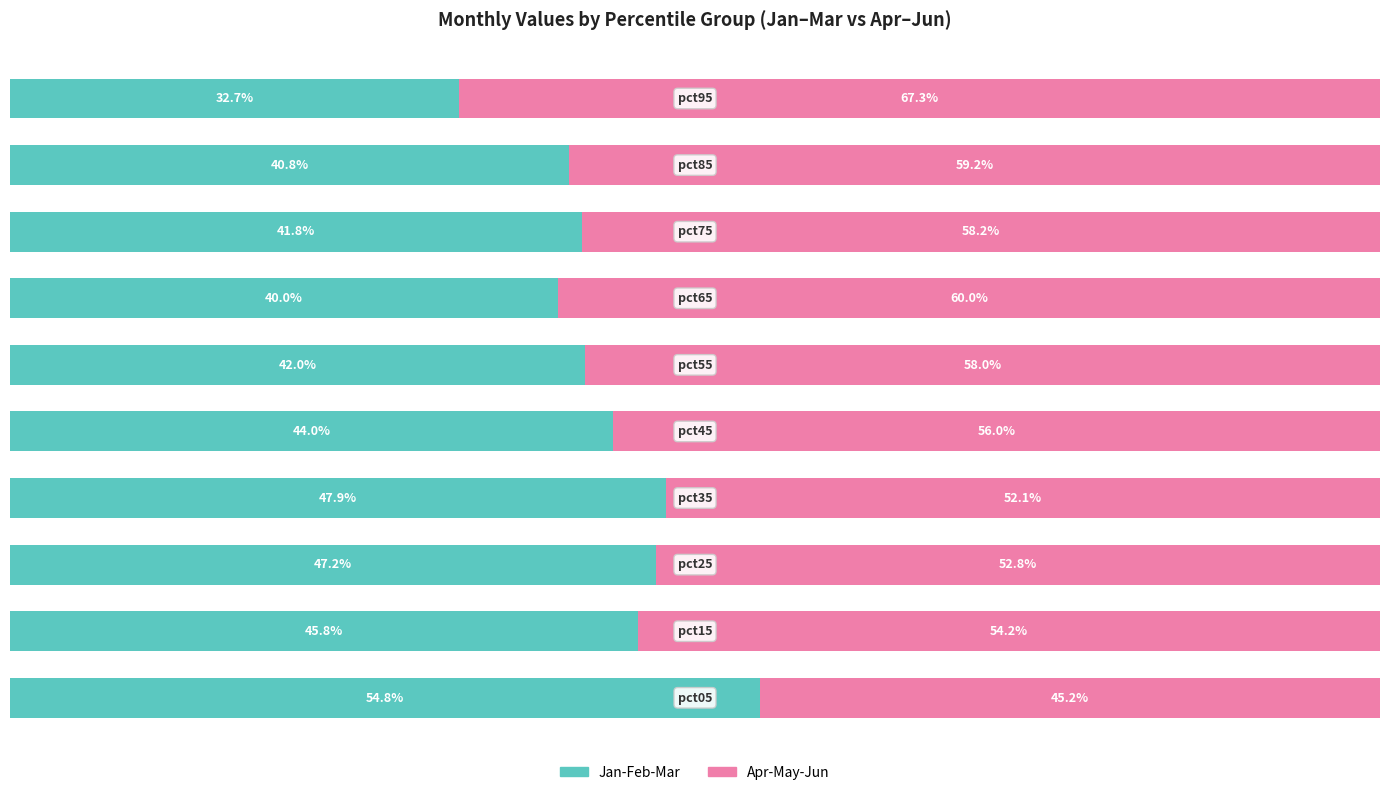

Rank the categories by Apr-May-Jun value from highest to lowest.

9, 6, 8, 7, 5, 4, 1, 2, 3, 0